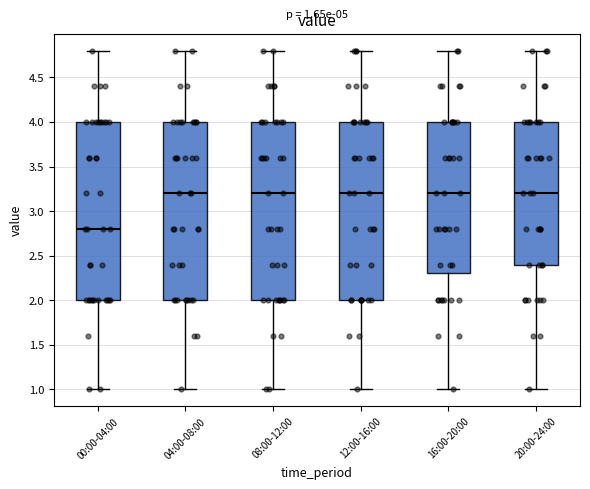

Which box's median line is the lowest?

00:00-04:00